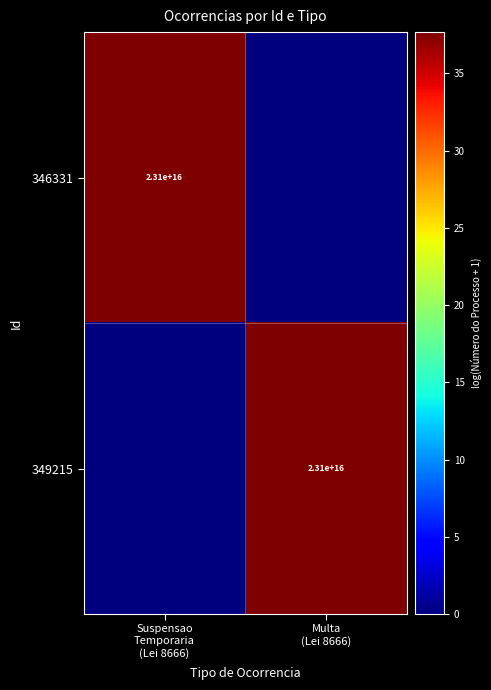

Which series changed the most between Suspensao Temporaria (Lei 8666) and Multa (Lei 8666)?

346331